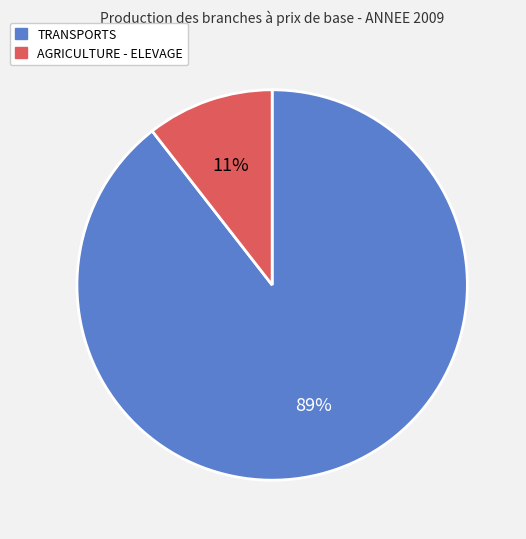

Is there a majority slice in this chart?

Yes